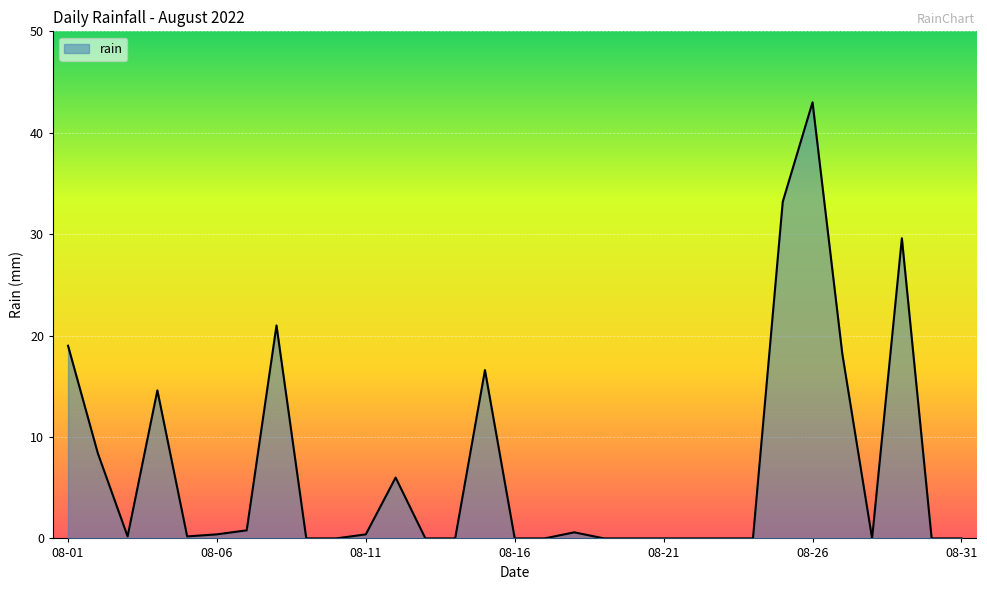

True or false: there are more than 2 points higher than both neighbors.

True